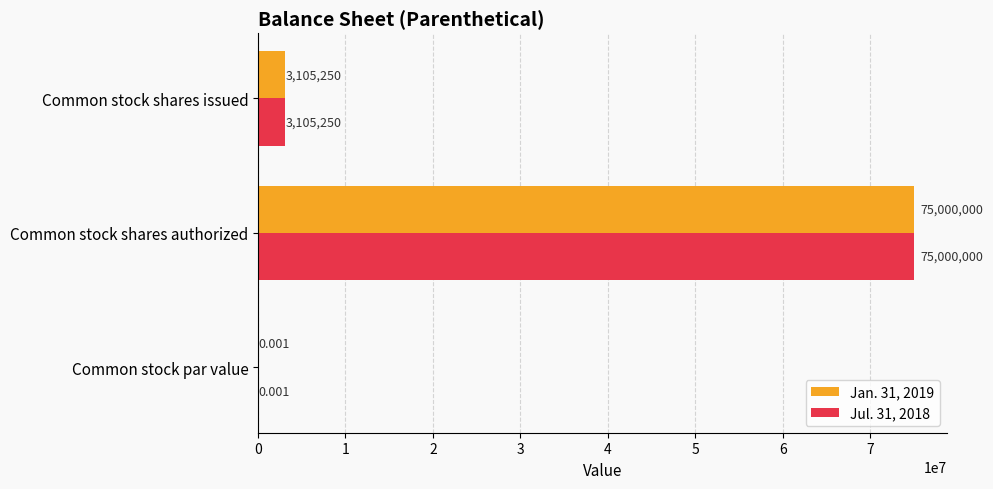

At which label is Jul. 31, 2018 closest to 37500000?

Common stock shares issued